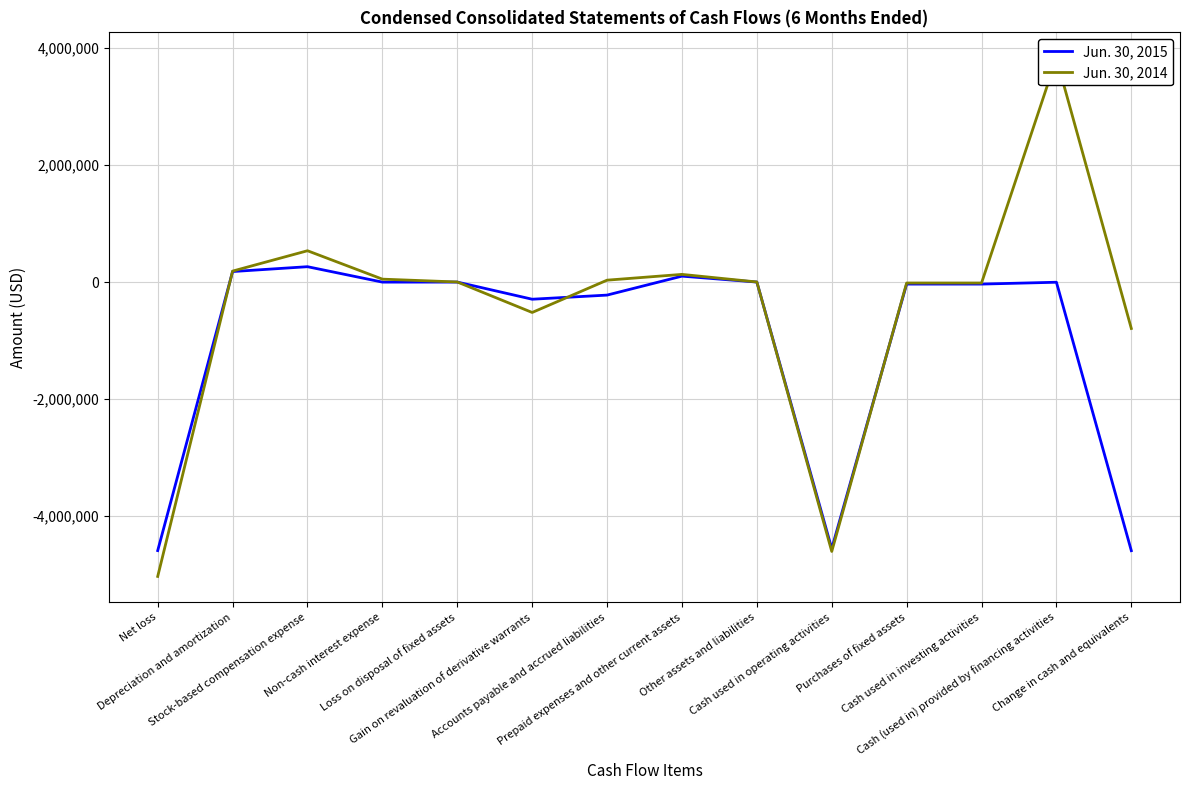

What is the sum of the Jun. 30, 2014 values at Purchases of fixed assets and Net loss?

-5044440